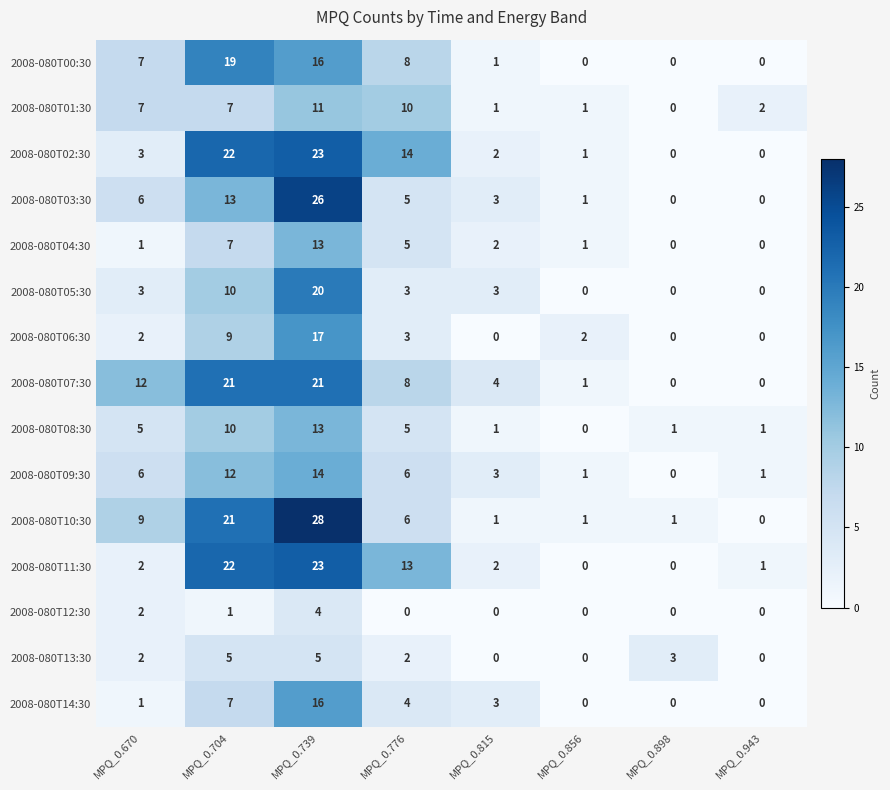

What is the difference between the 2008-080T10:30 values at MPQ_0.739 and MPQ_0.776?

22